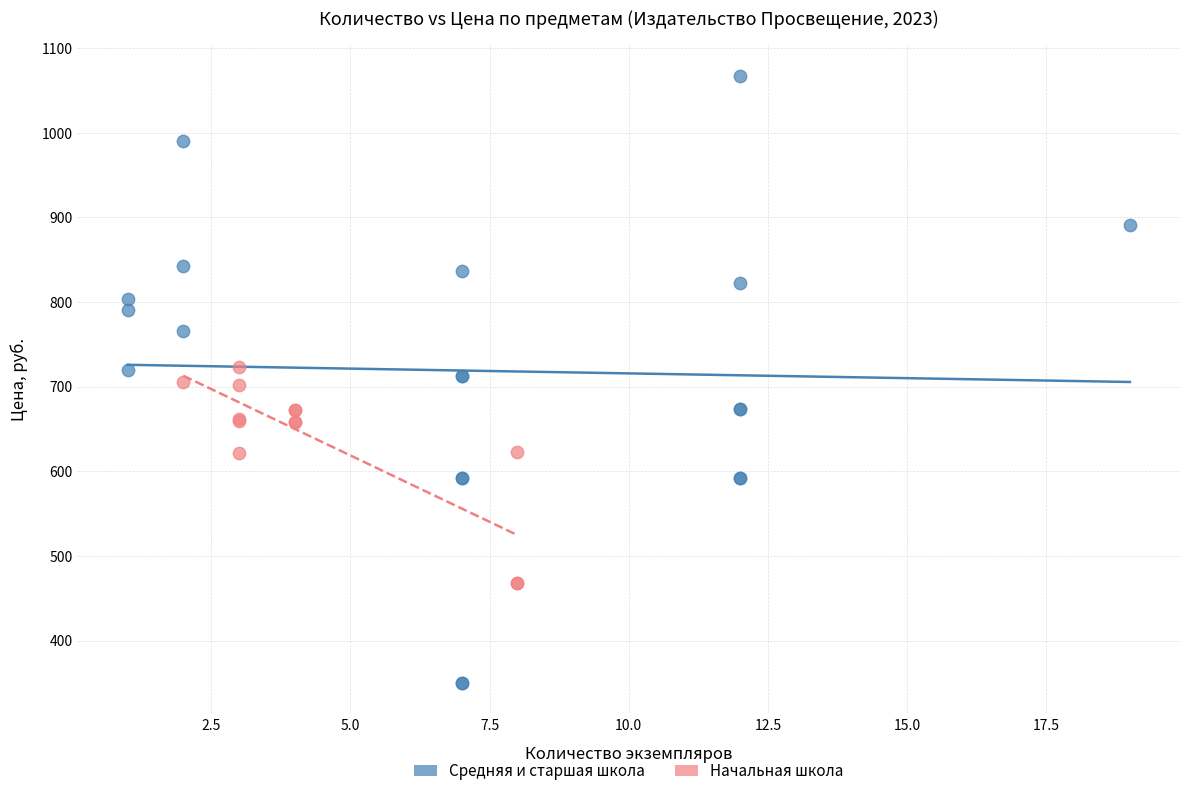

Which series reaches the minimum Y coordinate?

Средняя и старшая школа